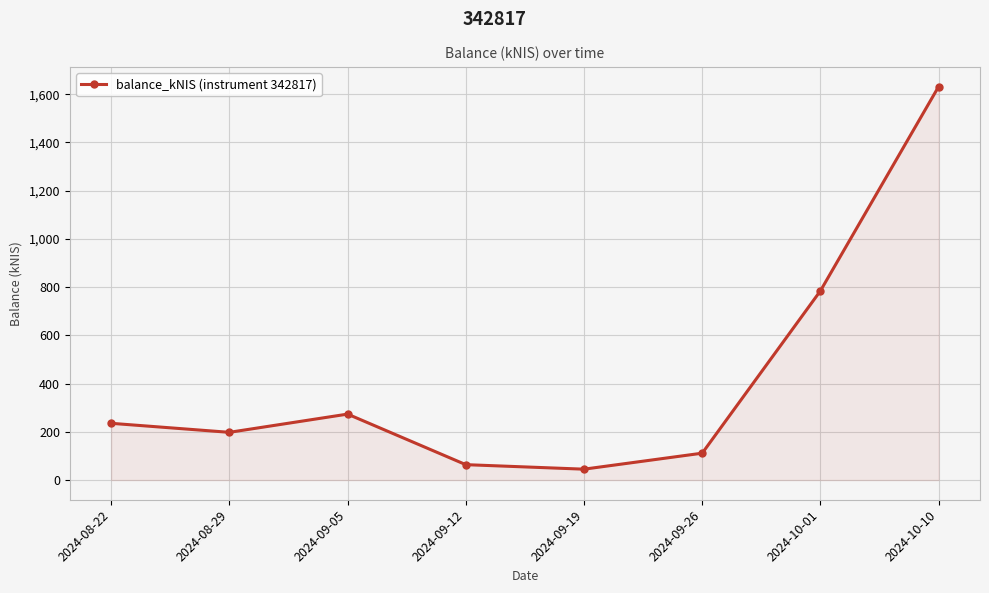

What is the difference between the second highest and minimum values?

739.4